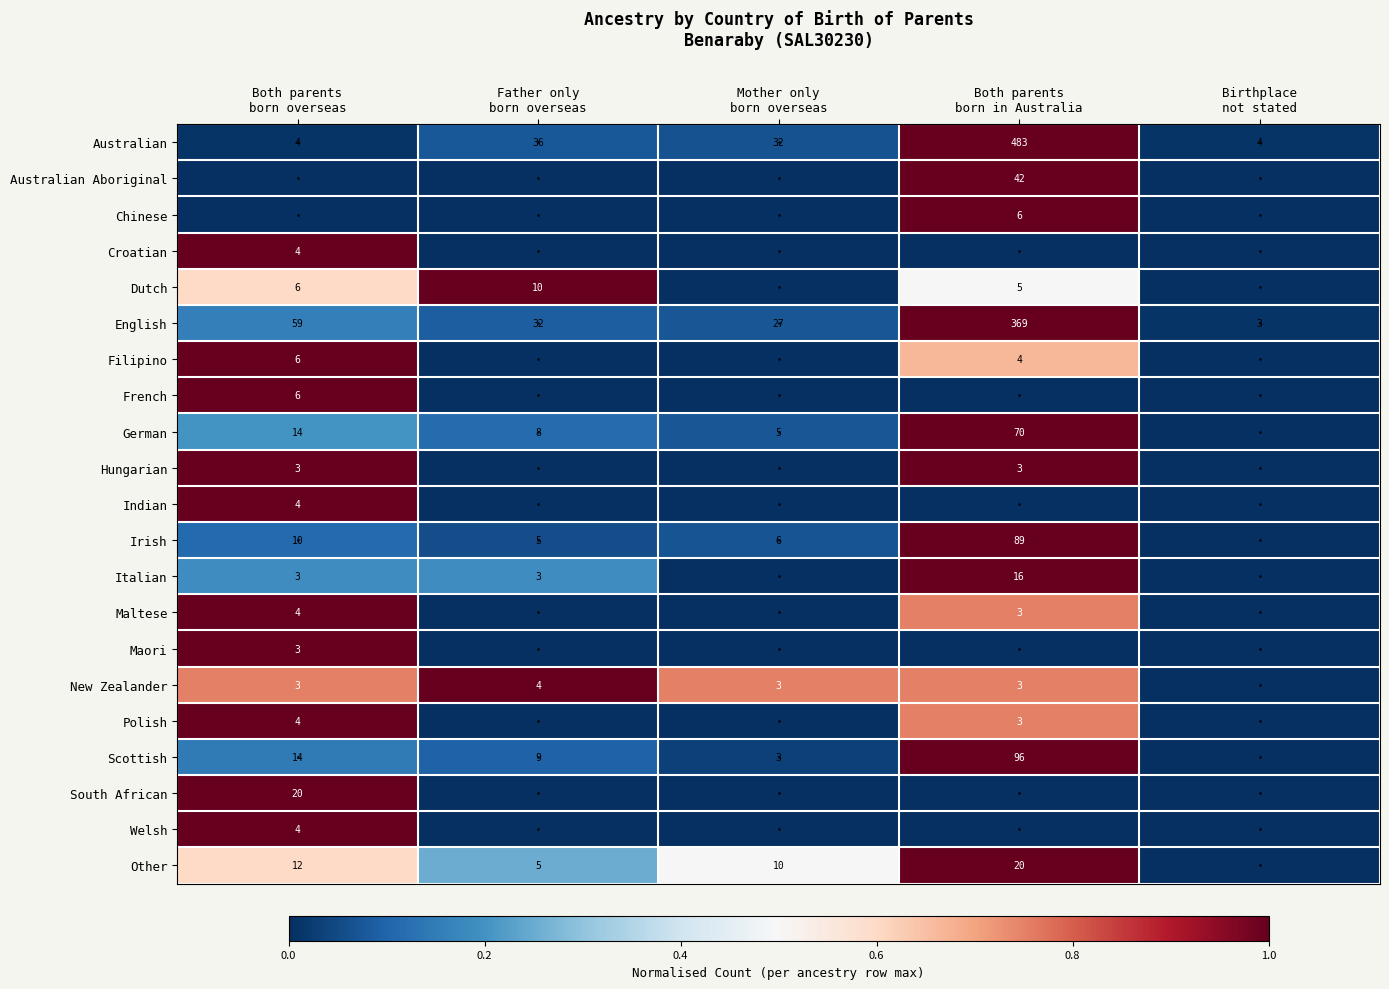

Which series changed the most between Both parents born overseas and Father only born overseas?

Croatian